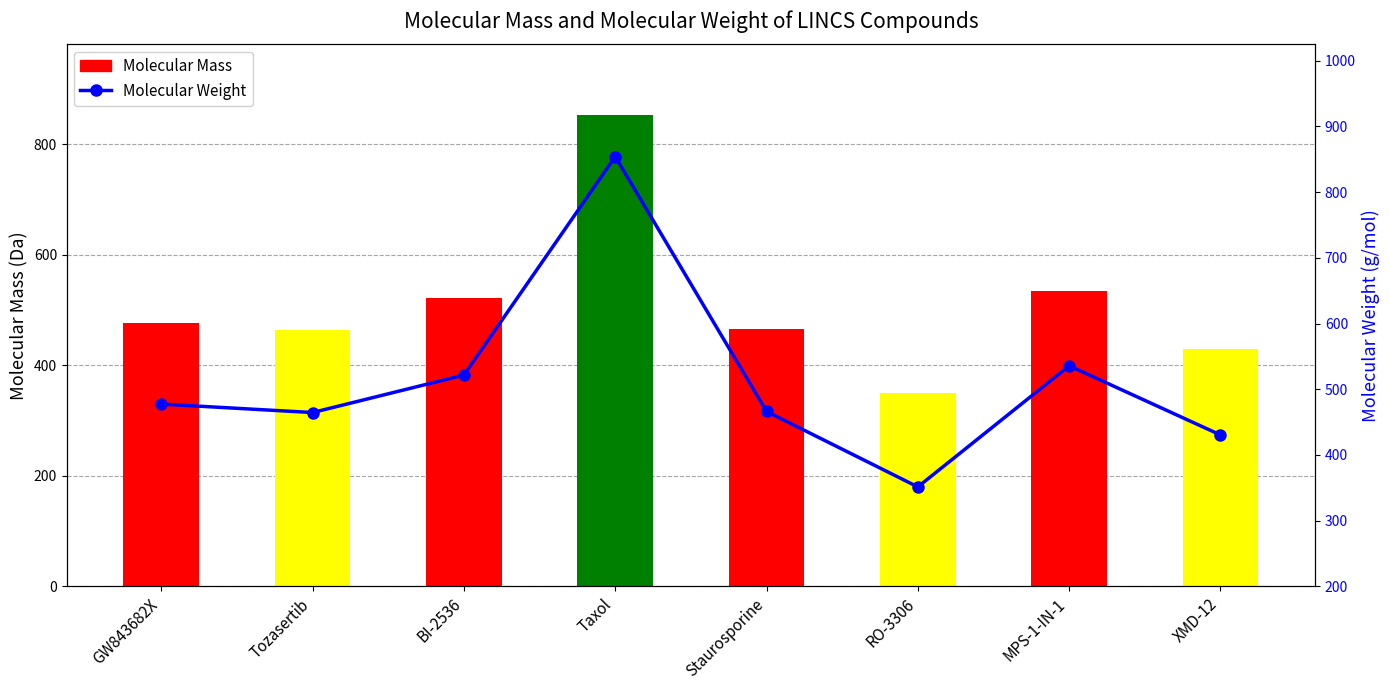

At which category is the sum across all series the highest?

Taxol